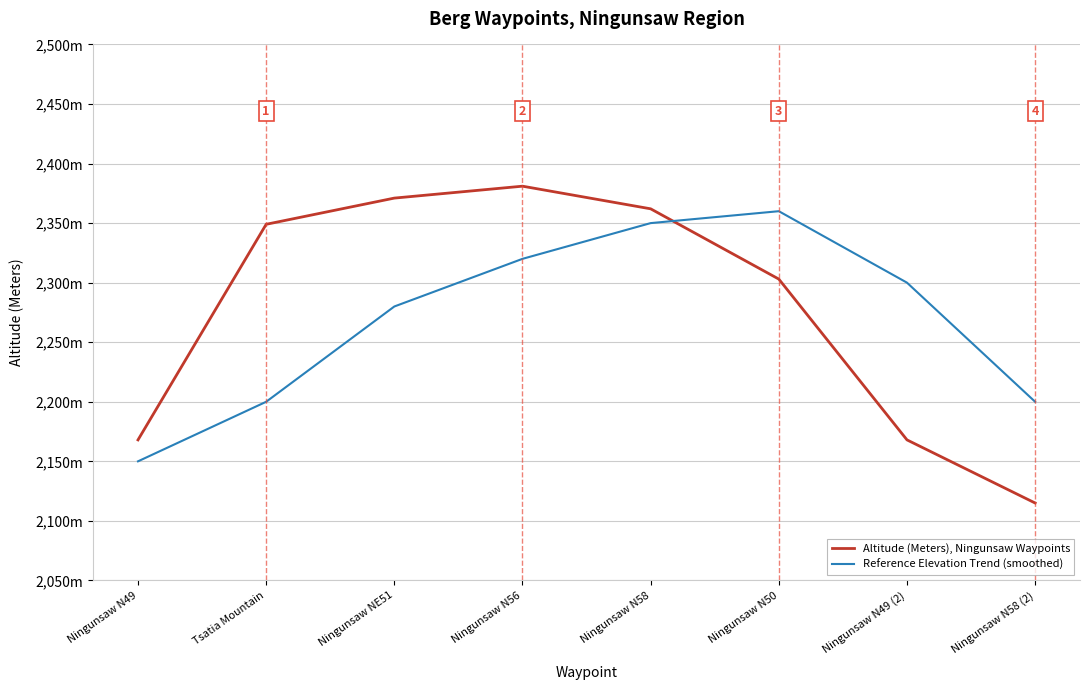

At which category does the chart reach its minimum across all series?

Ningunsaw N58 (2)